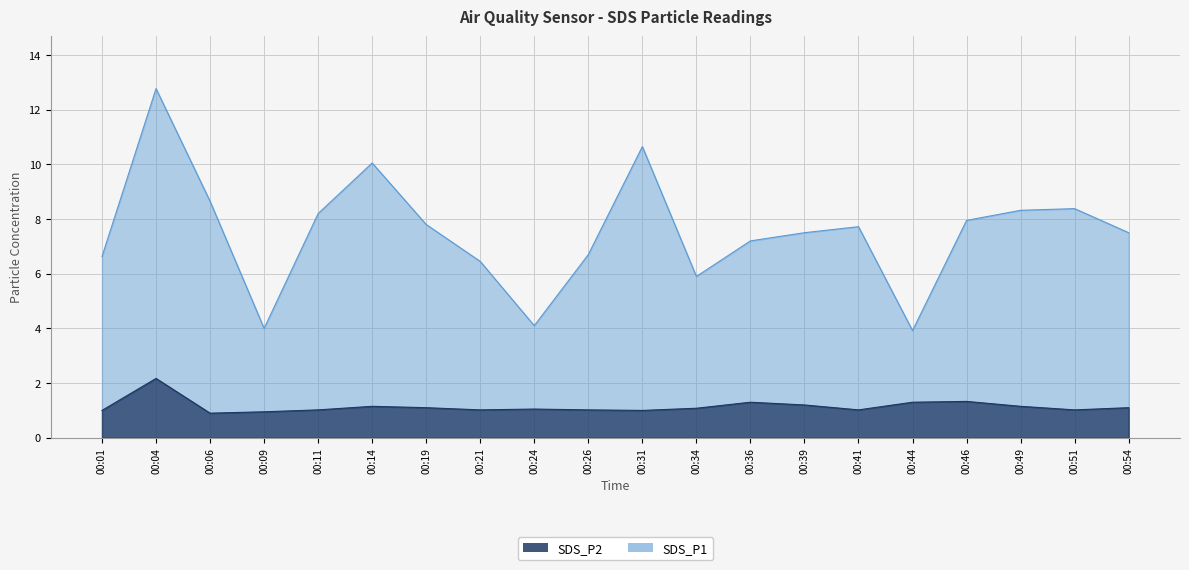

True or false: SDS_P2 has a value of 1.1 at 00:34.

True